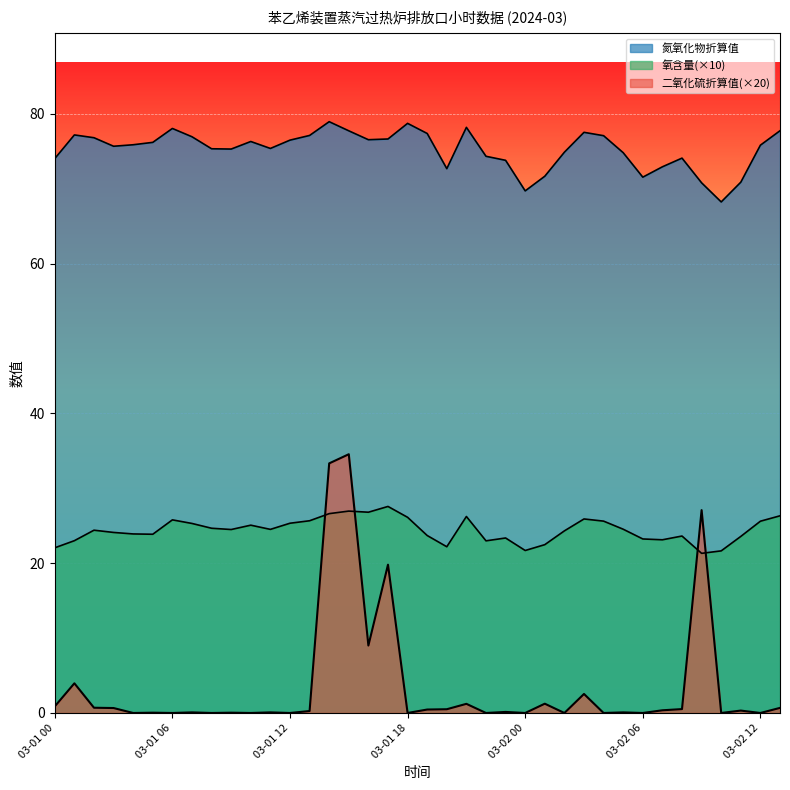

What value does the 氧含量 series have at 03-02 13?

26.3